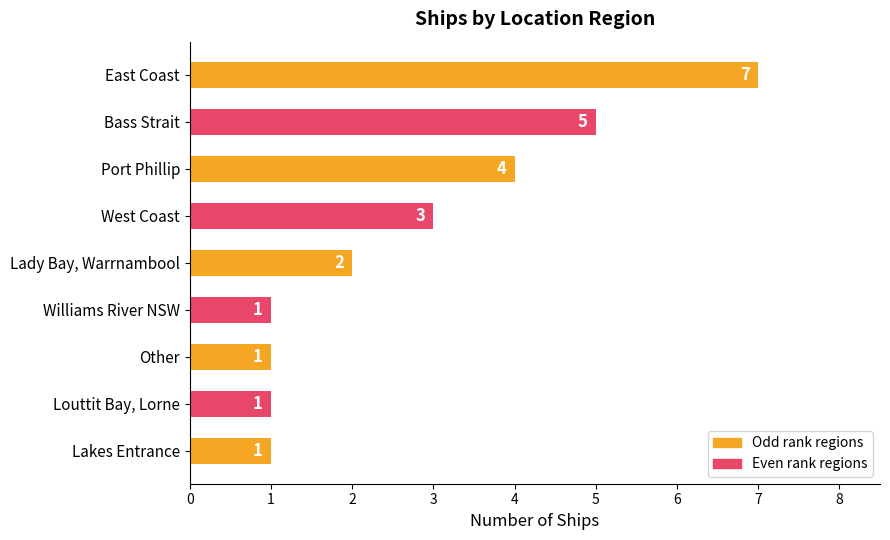

How many series are shown in this chart?

1